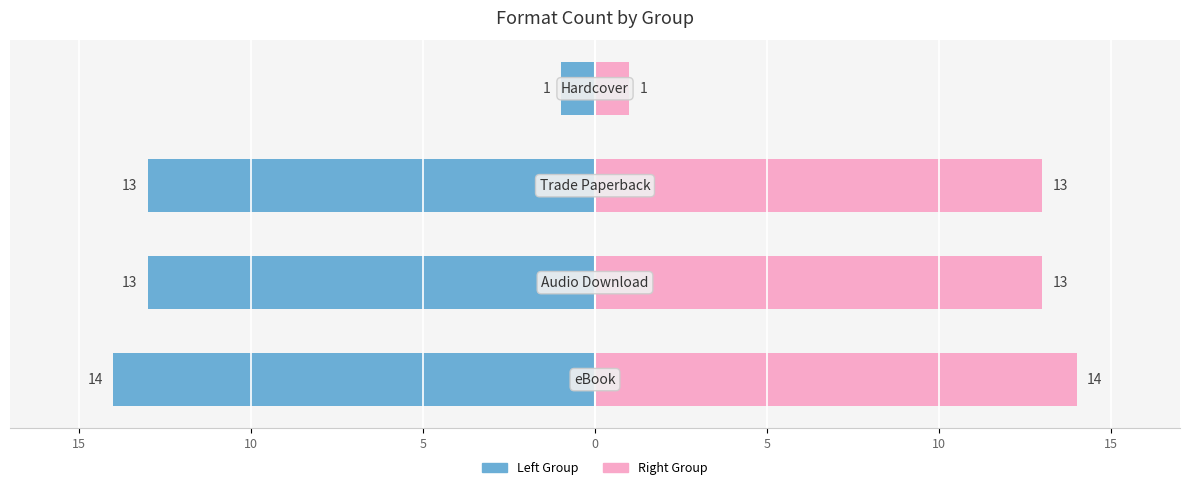

How many values in the eBook / Trade Paperback series exceed -13?

1